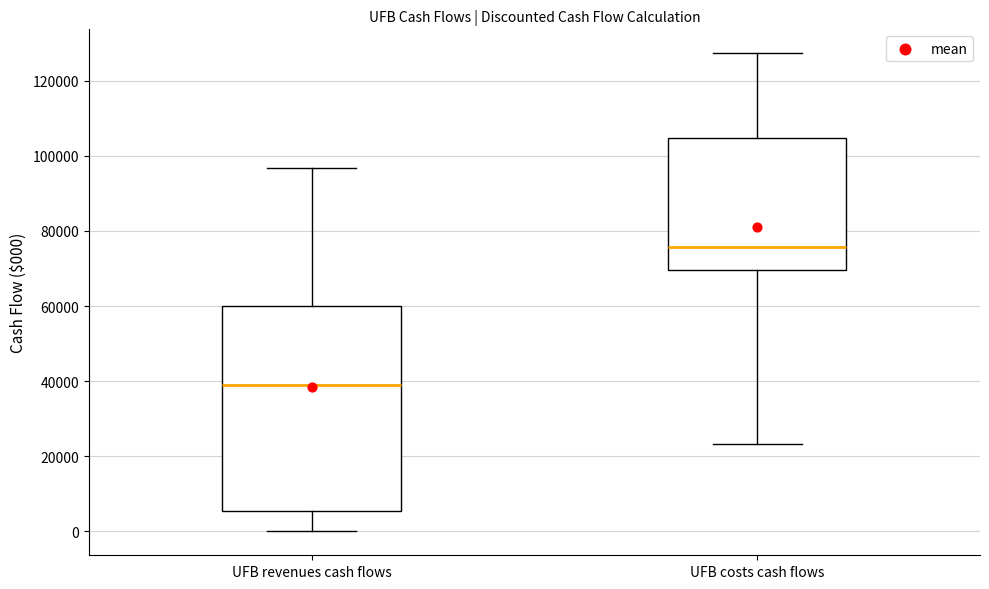

Reading left to right, read every box against the y-axis: the position of its median line, the range the box covers, and the ends of its whiskers. The values are not printed on the chart, so give them approximately, as read against the axis.

UFB revenues cash flows: median 38000, box 6000 to 60000, whiskers 0 to 96000
UFB costs cash flows: median 76000, box 70000 to 104000, whiskers 24000 to 128000